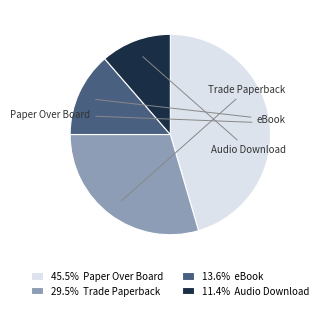

Is 13.6% eBook the majority of the pie?

No